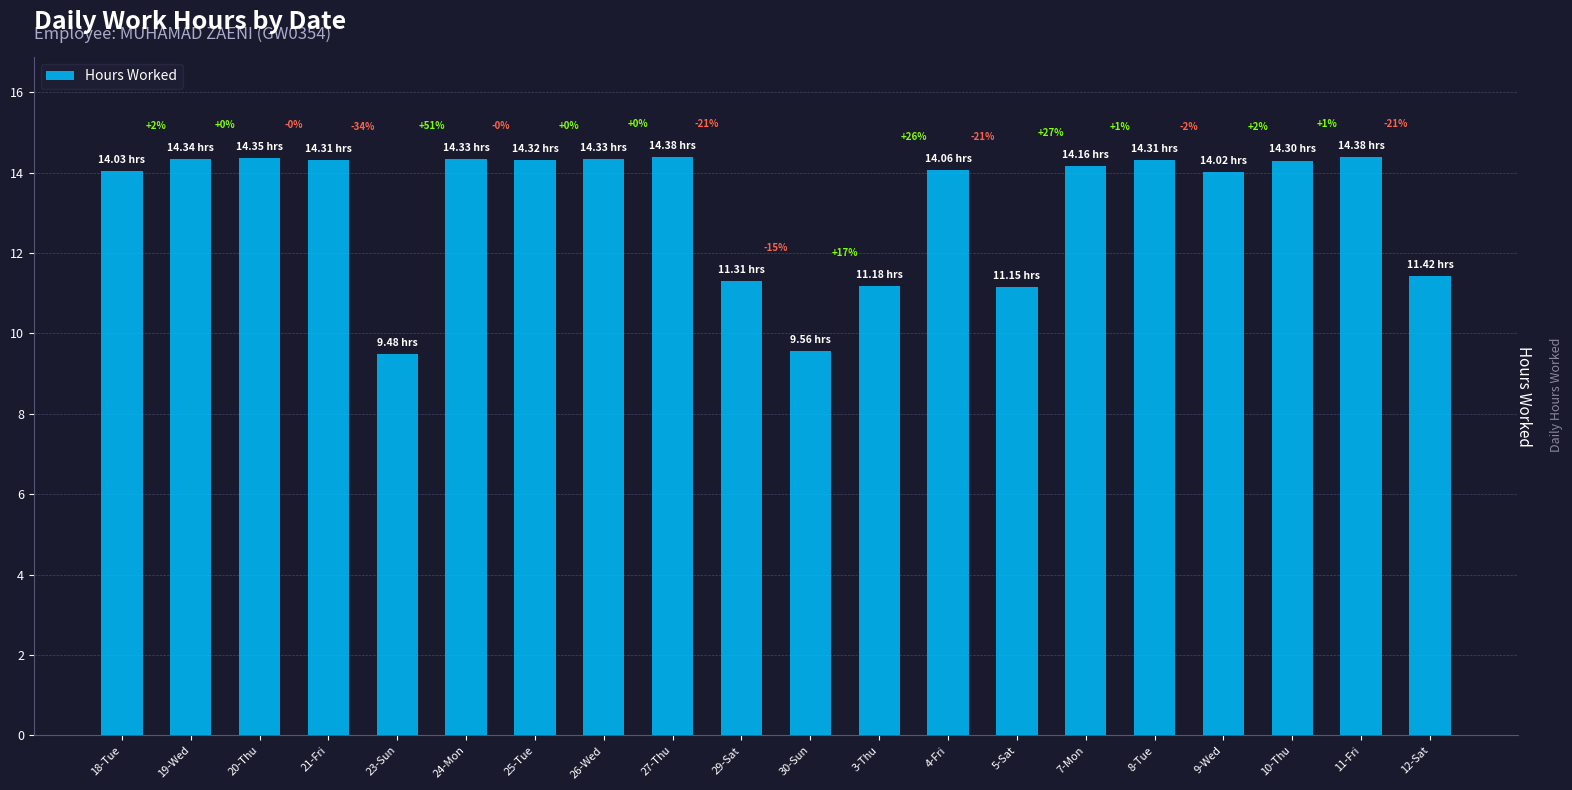

How many bars are there in total?

20